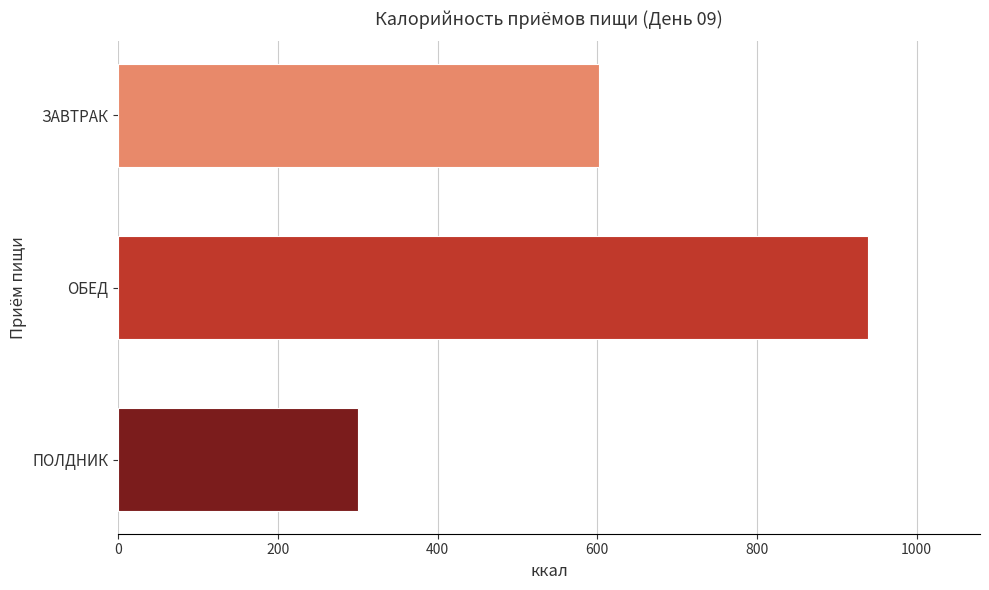

Reading top to bottom, list all the values displayed in this chart.

ЗАВТРАК=602.1	ОБЕД=938.6	ПОЛДНИК=300.8